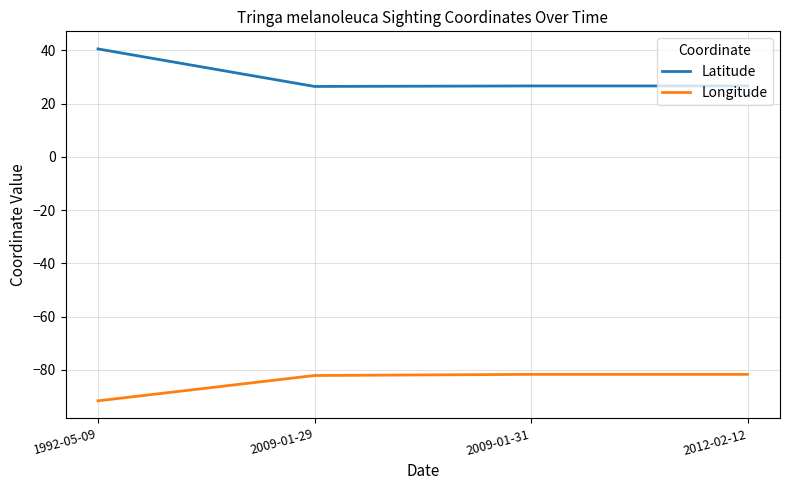

The value of Longitude at 2012-02-12 is -119.5. True or false?

False